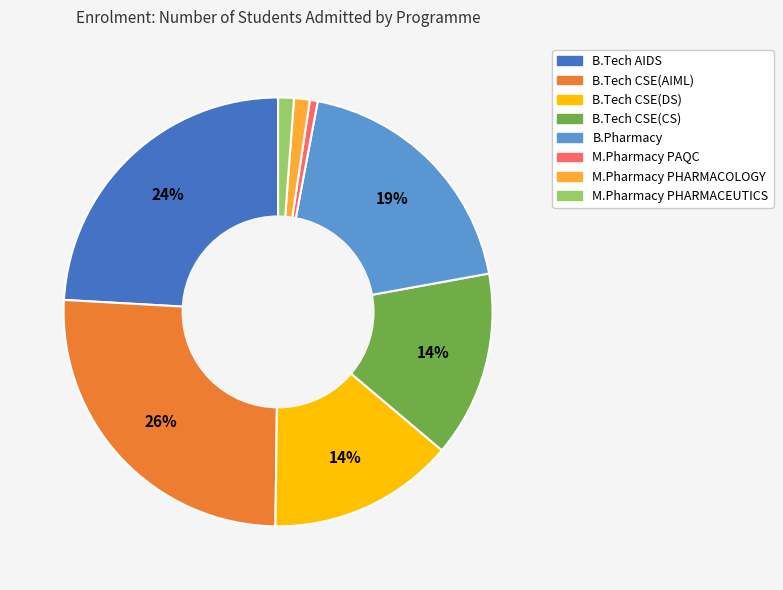

How many segments does this pie chart have?

8